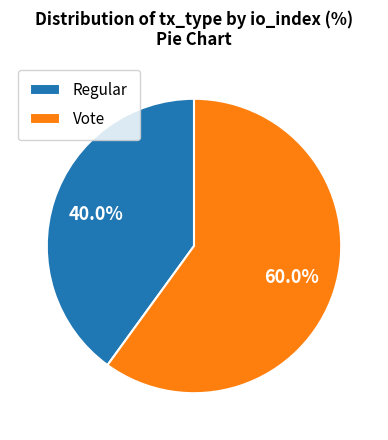

To the nearest percent, what portion does Vote represent?

60%